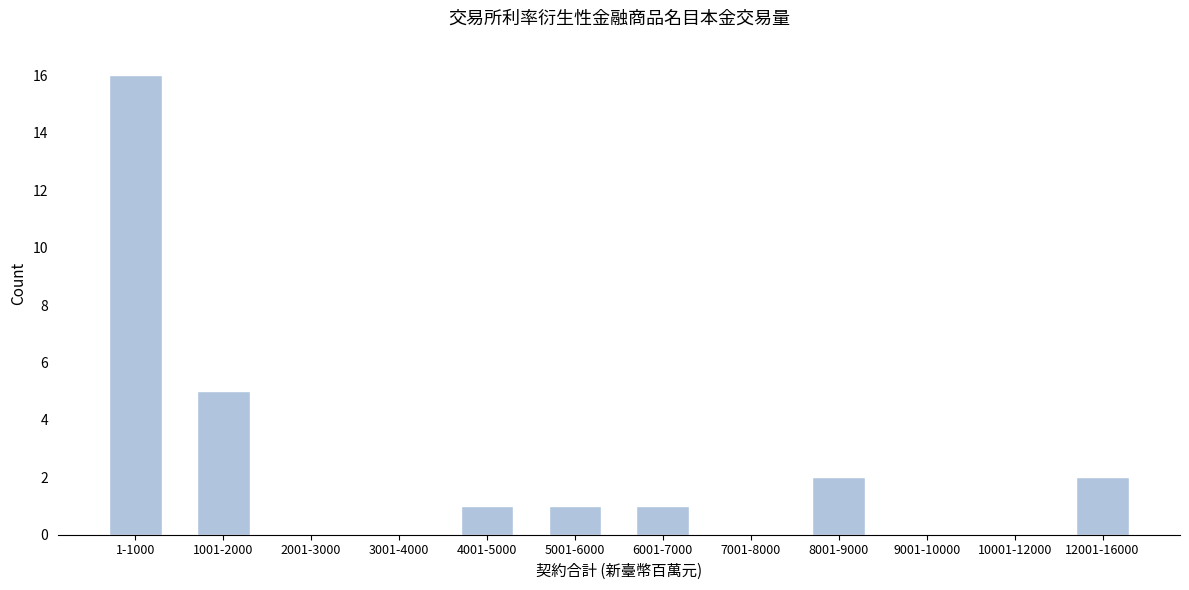

Reading right to left, extract all data points from this chart.

12001-16000=2	10001-12000=0	9001-10000=0	8001-9000=2	7001-8000=0	6001-7000=1	5001-6000=1	4001-5000=1	3001-4000=0	2001-3000=0	1001-2000=5	1-1000=16